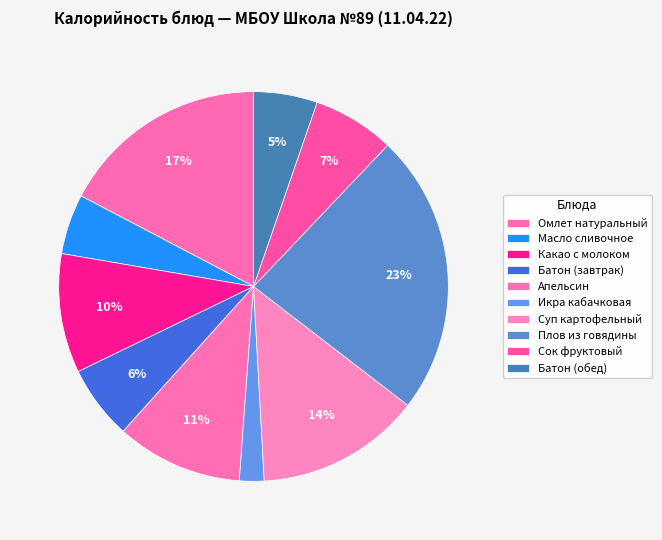

True or false: Плов из говядины accounts for 12% of the total.

False